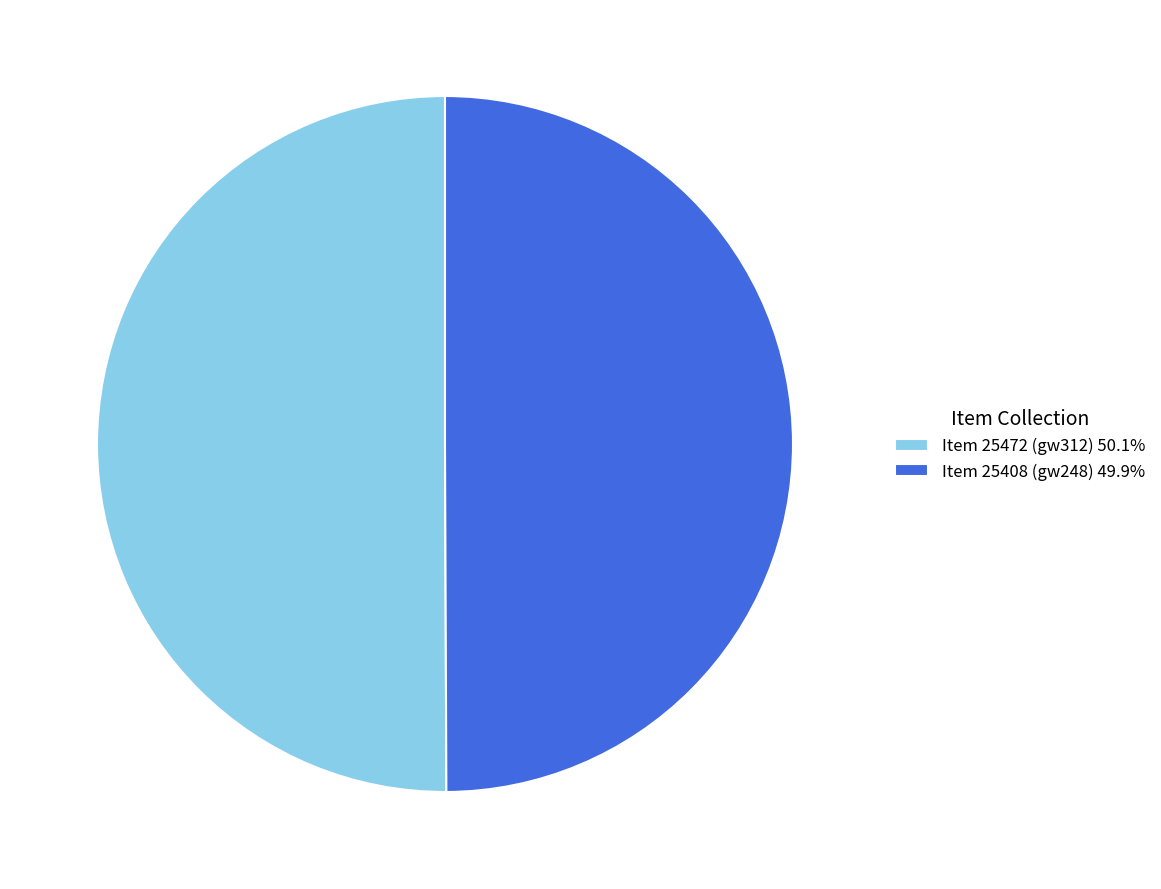

What is the ratio of the value at Item 25408 (gw248) 49.9% to the value at Item 25472 (gw312) 50.1%?

1.0